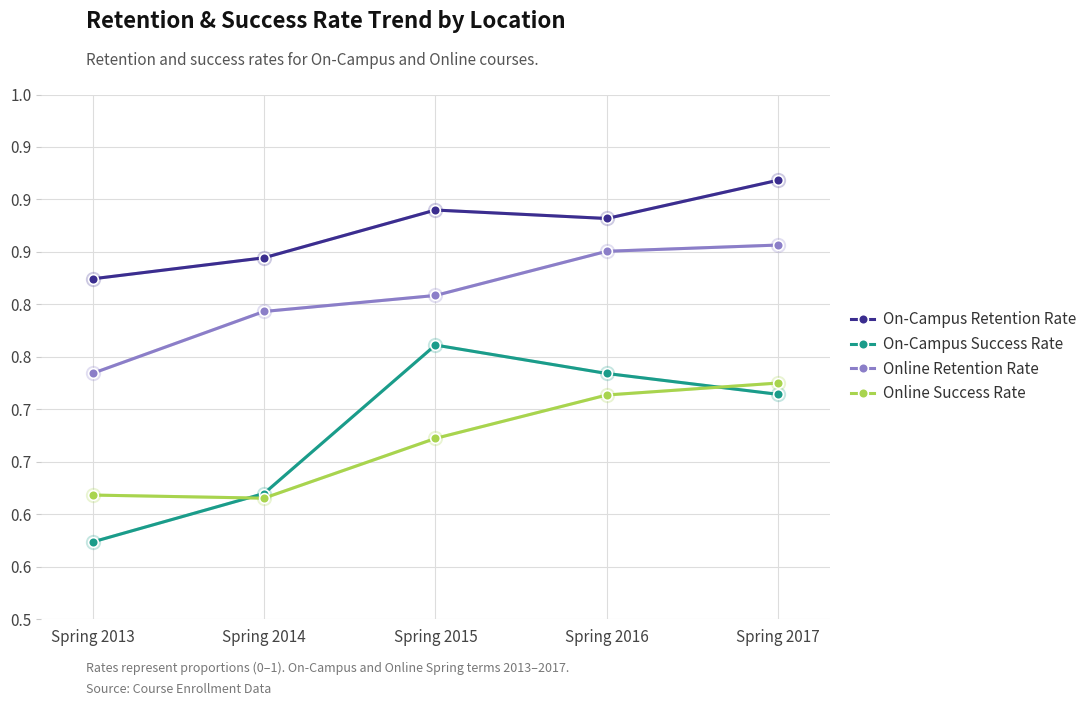

Reading left to right, extract all data points from this chart.

On-Campus Retention Rate: 0.8	0.8	0.9	0.9	0.9
On-Campus Success Rate: 0.6	0.6	0.8	0.7	0.7
Online Retention Rate: 0.7	0.8	0.8	0.9	0.9
Online Success Rate: 0.6	0.6	0.7	0.7	0.7